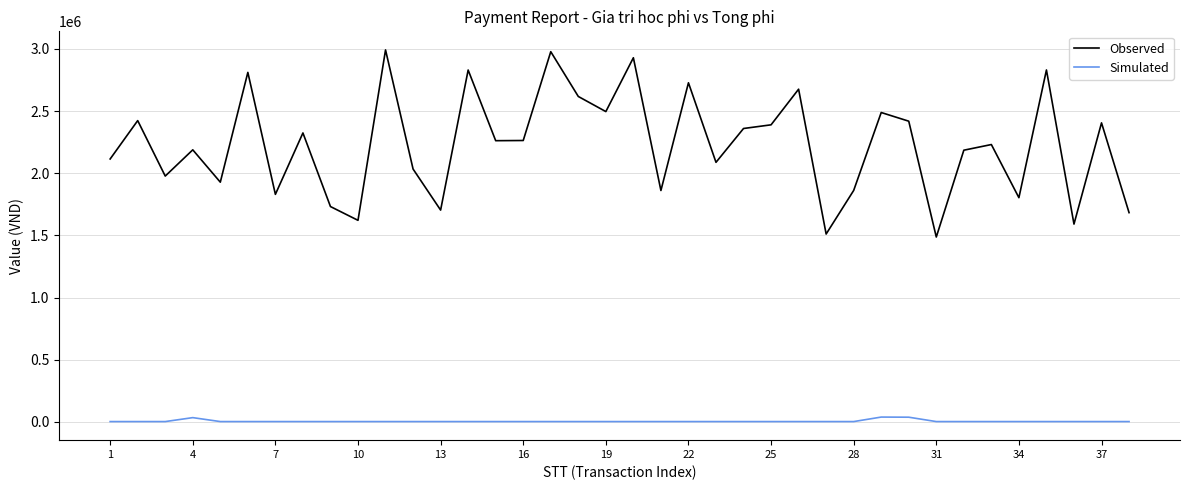

Which series has the largest range (max minus min)?

Observed